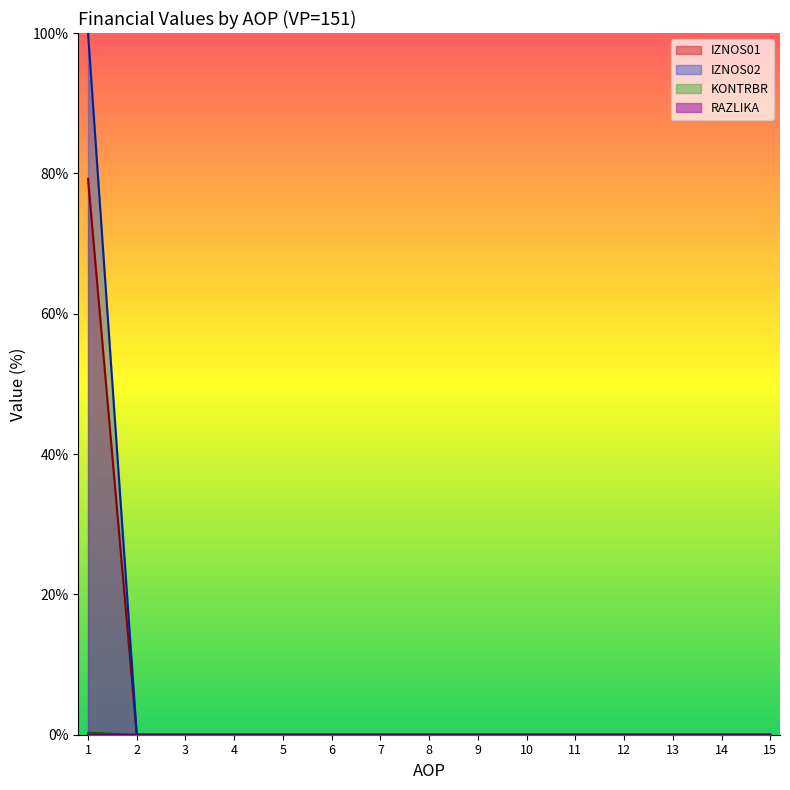

Reading left to right, what are all the values shown in this chart?

IZNOS01: 1=0.0	2=0.0	3=0.0	4=0.0	5=0.0	6=0.0	7=0.0	8=0.0	9=0.0	10=0.0	11=0.0	12=0.0	13=0.0	14=0.0	15=0.0
IZNOS02: 1=100.0	2=0.0	3=0.0	4=0.0	5=0.0	6=0.0	7=0.0	8=0.0	9=0.0	10=0.0	11=0.0	12=0.0	13=0.0	14=0.0	15=0.0
KONTRBR: 1=0.3	2=0.0	3=0.0	4=0.0	5=0.0	6=0.0	7=0.0	8=0.0	9=0.0	10=0.0	11=0.0	12=0.0	13=0.0	14=0.0	15=0.0
RAZLIKA: 1=79.2	2=0.0	3=0.0	4=0.0	5=0.0	6=0.0	7=0.0	8=0.0	9=0.0	10=0.0	11=0.0	12=0.0	13=0.0	14=0.0	15=0.0